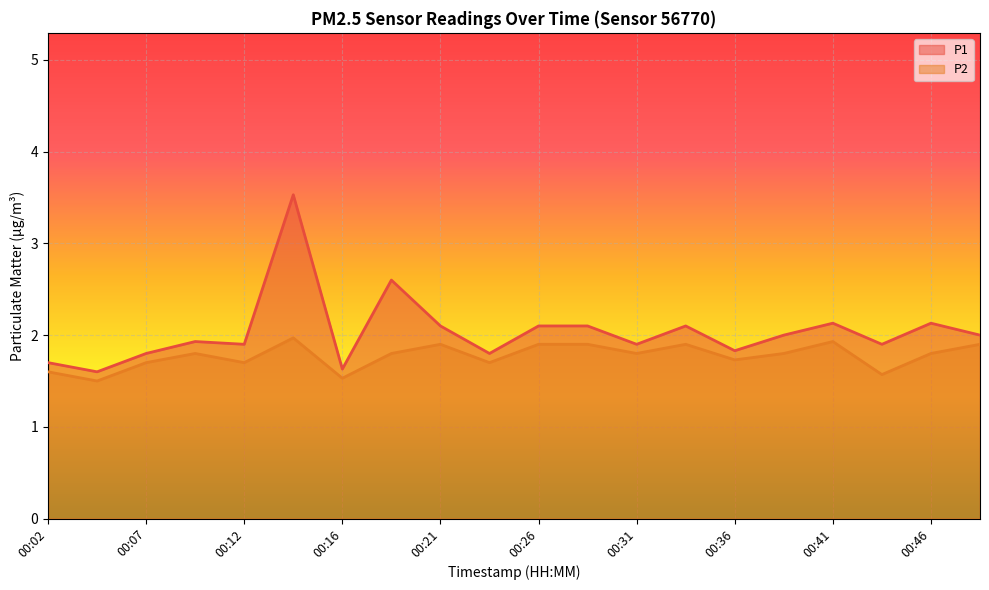

Between 00:31 and 00:36, which is larger?

00:31